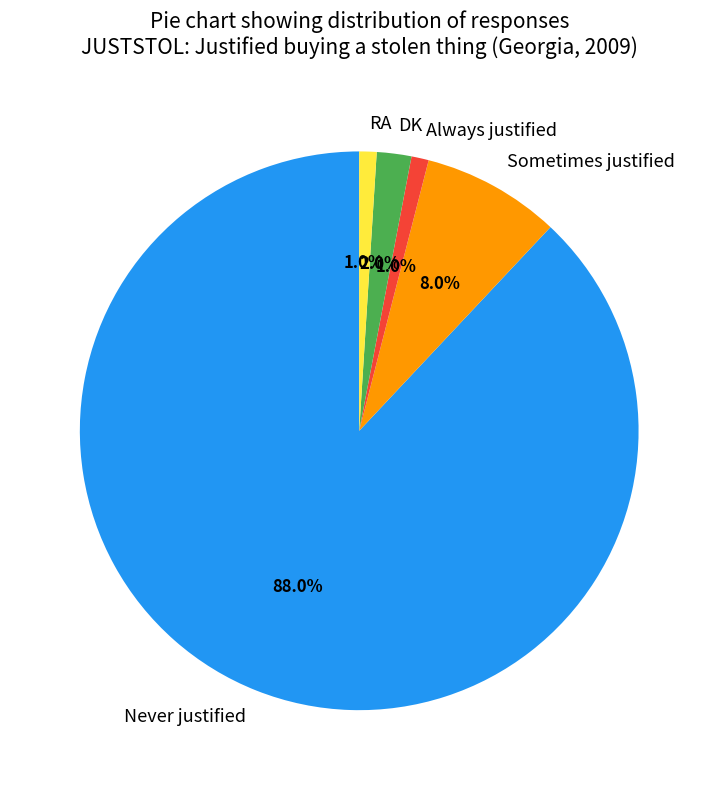

To the nearest percent, what portion does RA represent?

1%